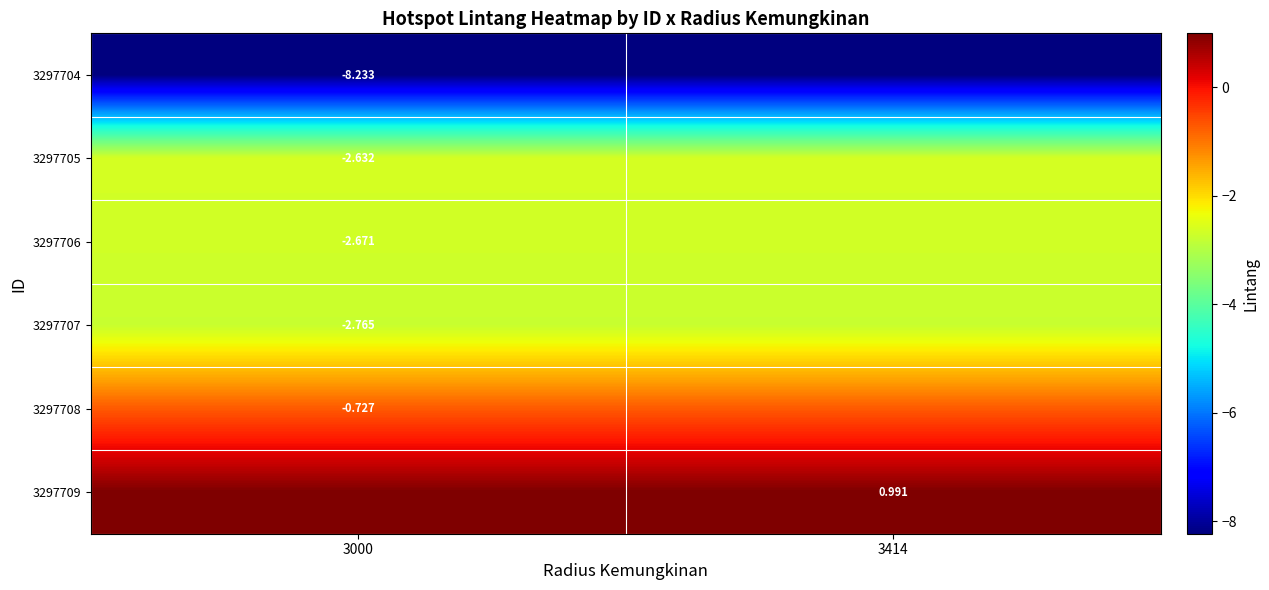

Which has a higher value, 3000 or 3414?

3000